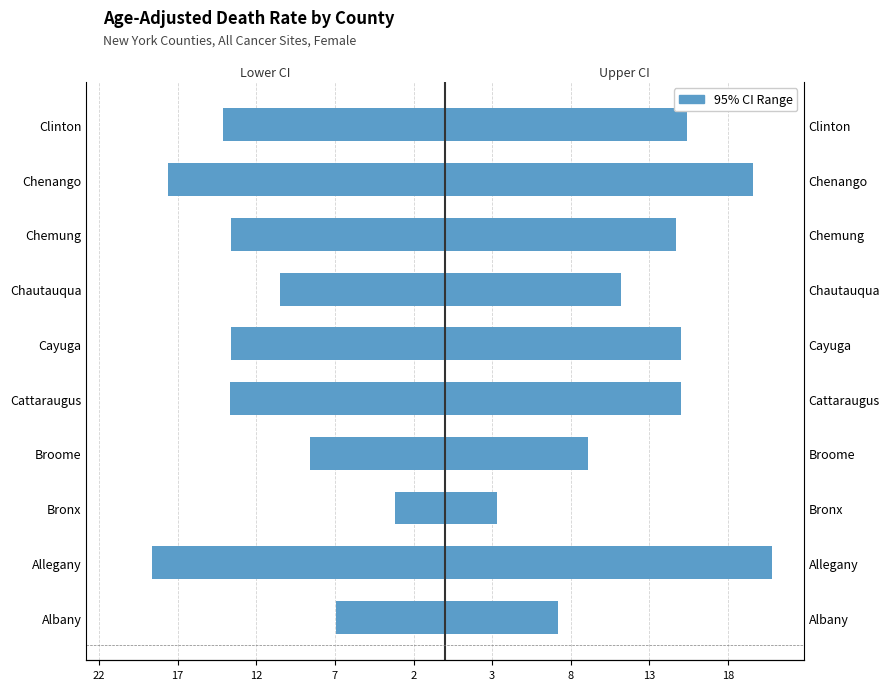

At Chemung, list the series in order from largest to smallest.

Upper 95% CI, Lower 95% CI